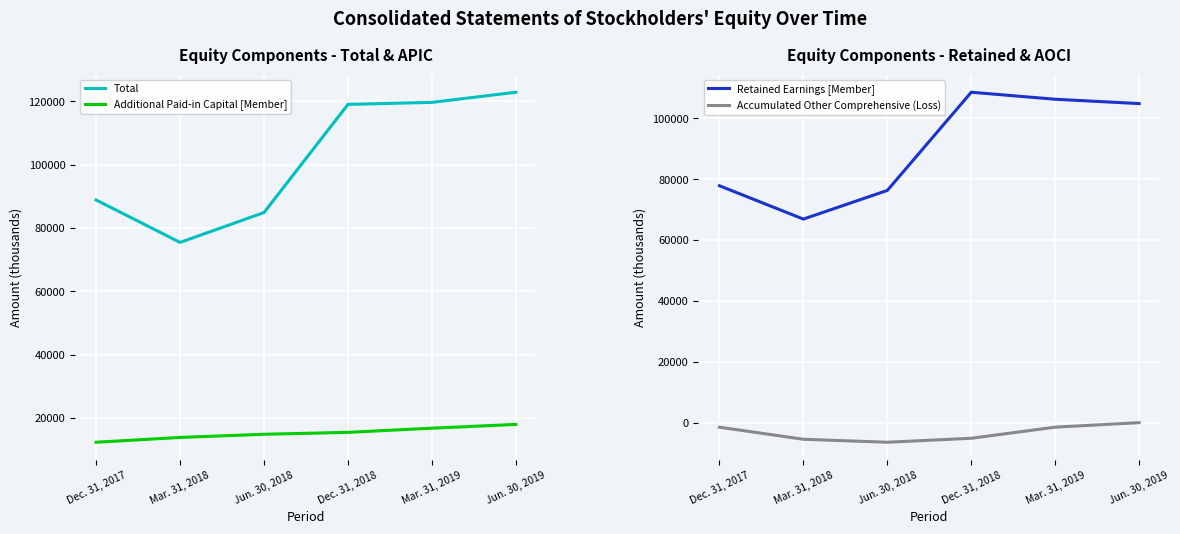

True or false: Total and Retained Earnings [Member] cross at least once.

False